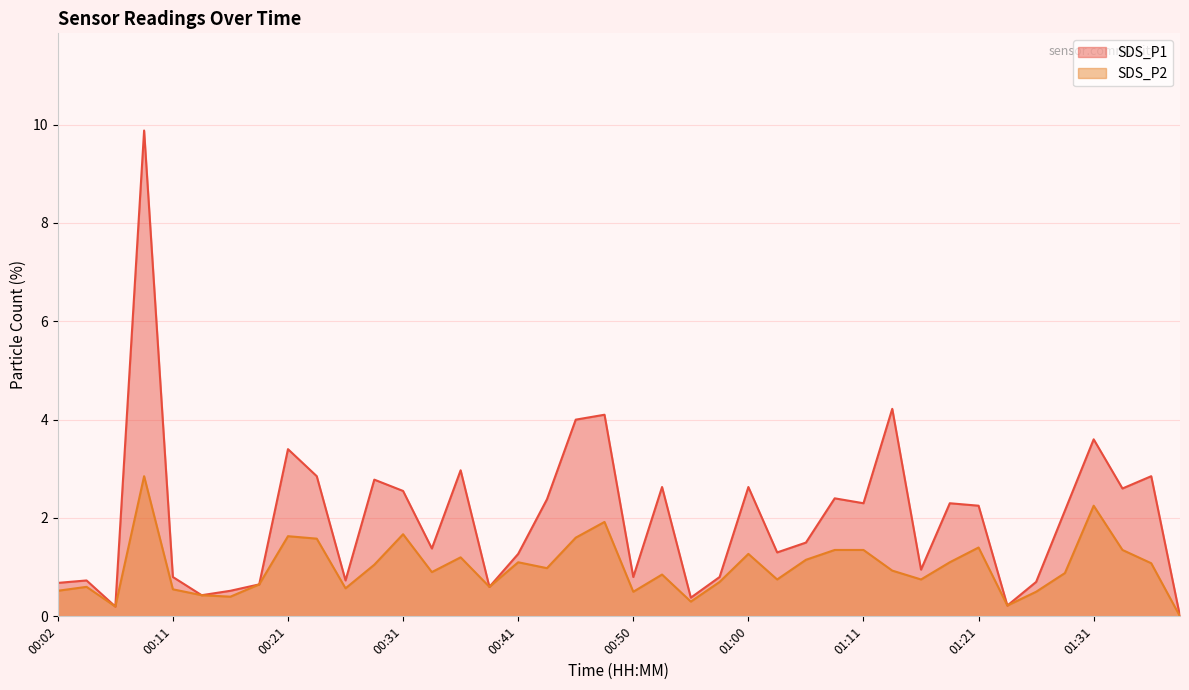

Does the chart have visible grid lines?

Yes